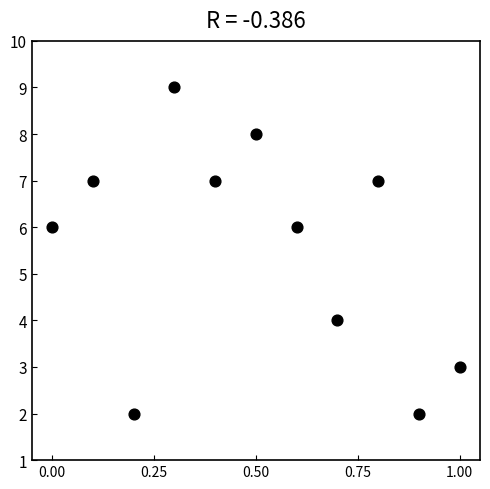

What is the range of Y values (max minus min)?

7